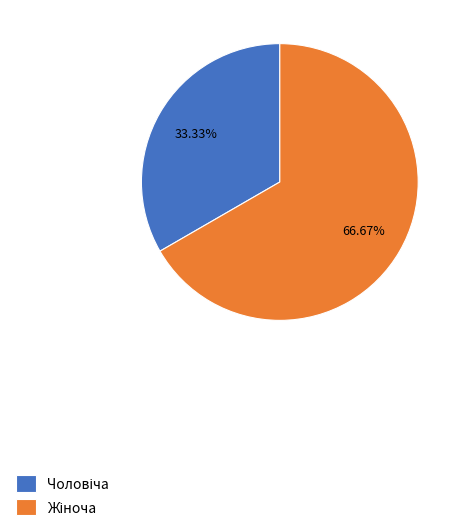

Is there any slice that represents more than half of the pie?

Yes